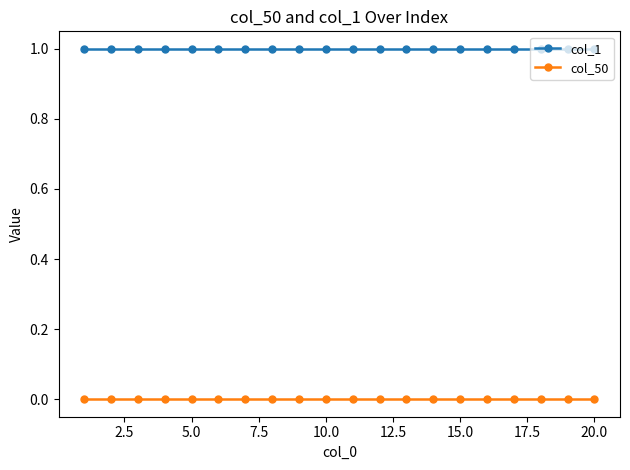

True or false: col_1 and col_50 intersect in this chart.

False